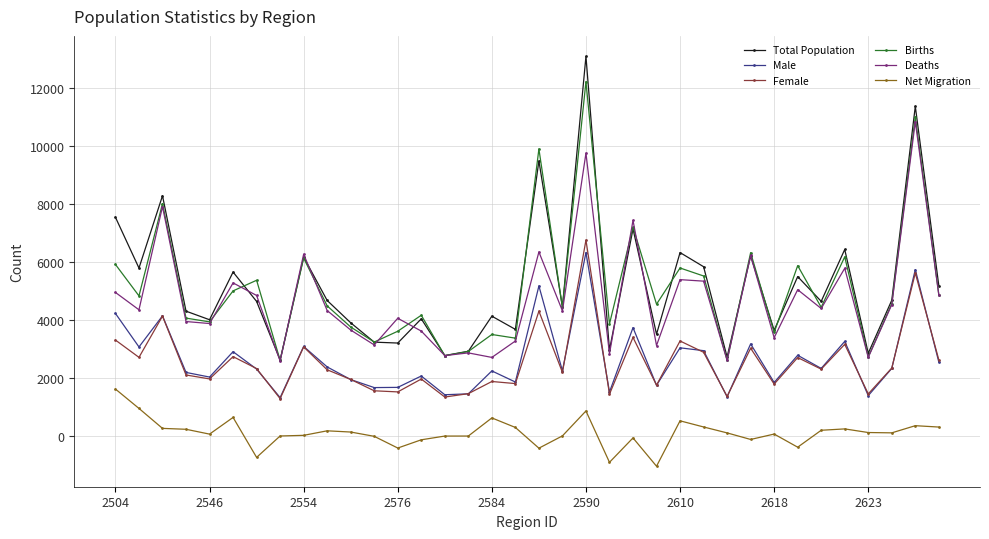

What is the maximum value for Total Population?

13108